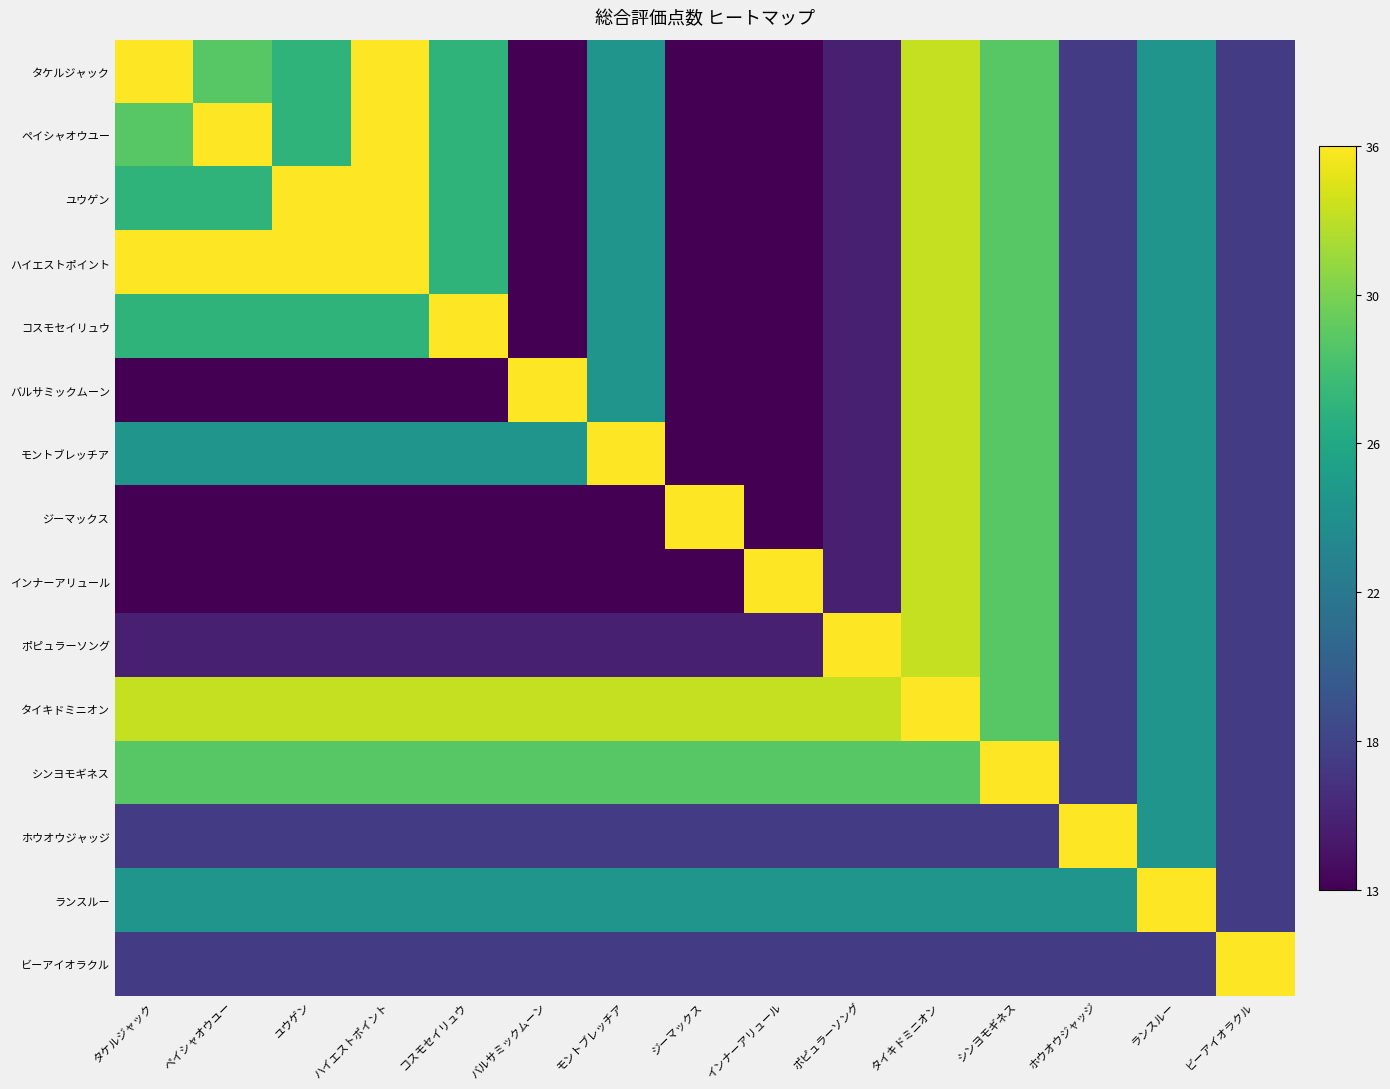

Which series has the largest range (max minus min)?

タケルジャック